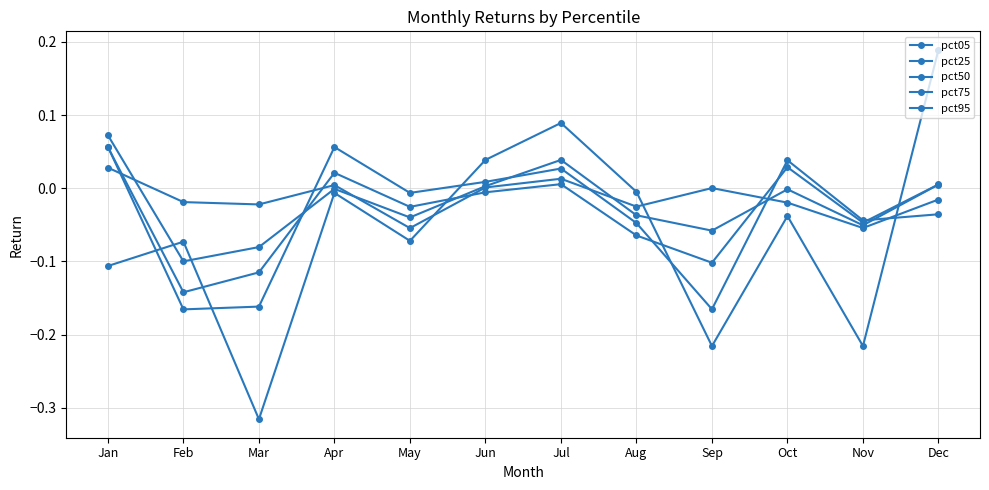

Reading right to left, transcribe all the data shown in this chart.

pct05: -0.0	-0.1	-0.0	0.0	-0.0	0.0	0.0	-0.1	0.0	-0.0	-0.0	0.0
pct25: 0.0	-0.1	-0.0	-0.1	-0.0	0.0	0.0	-0.0	-0.0	-0.1	-0.1	0.1
pct50: 0.0	-0.0	0.0	-0.1	-0.1	0.0	-0.0	-0.0	0.0	-0.1	-0.1	0.1
pct75: -0.0	-0.0	0.0	-0.2	-0.0	0.0	0.0	-0.0	0.1	-0.2	-0.2	0.1
pct95: 0.2	-0.2	-0.0	-0.2	-0.0	0.1	0.0	-0.1	-0.0	-0.3	-0.1	-0.1